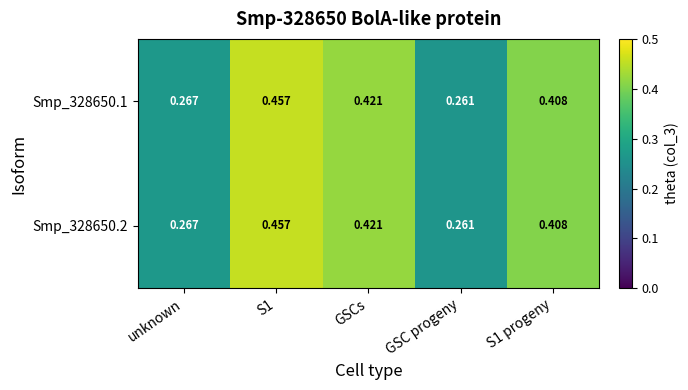

At which category is the sum across all series the highest?

S1